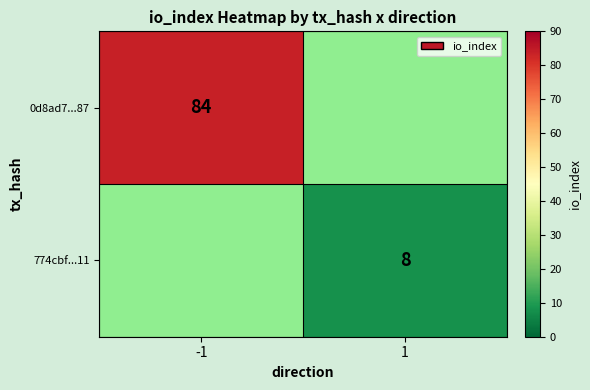

True or false: 774cbf...11 has a value of 8 at 1.

True